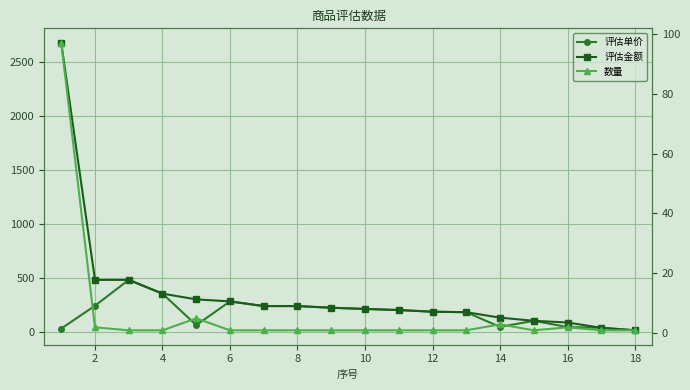

Which series has the largest range (max minus min)?

评估金额